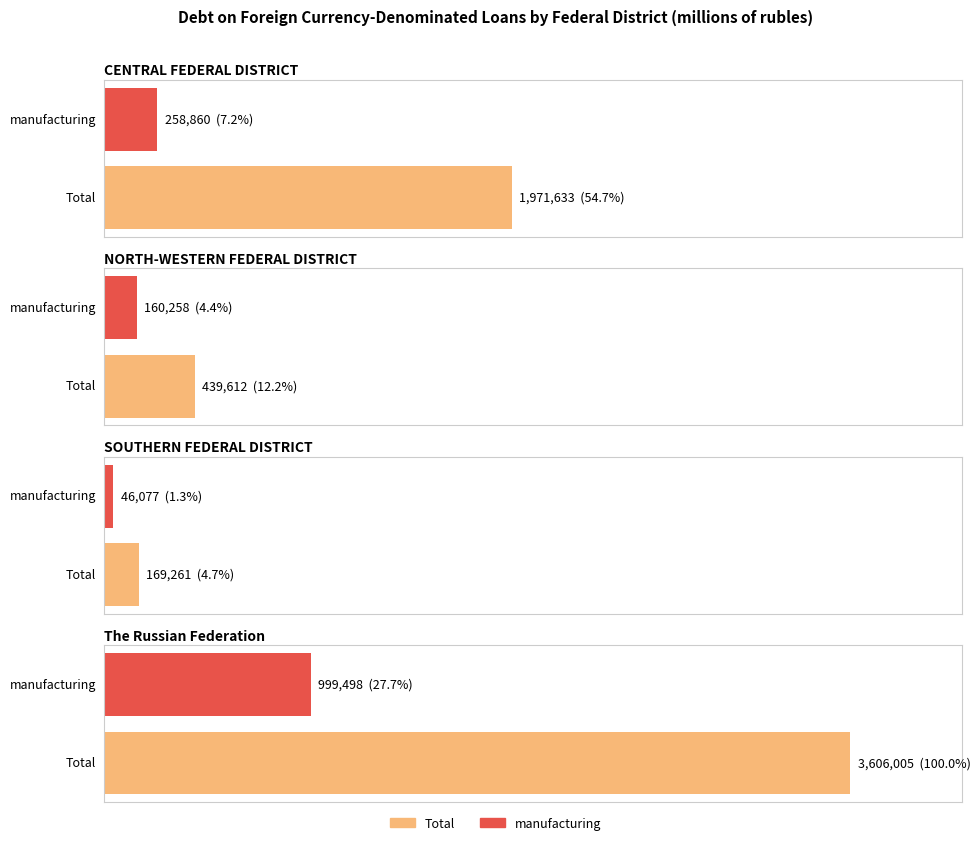

What is the label of the 4th bar from the right?

CENTRAL FEDERAL DISTRICT